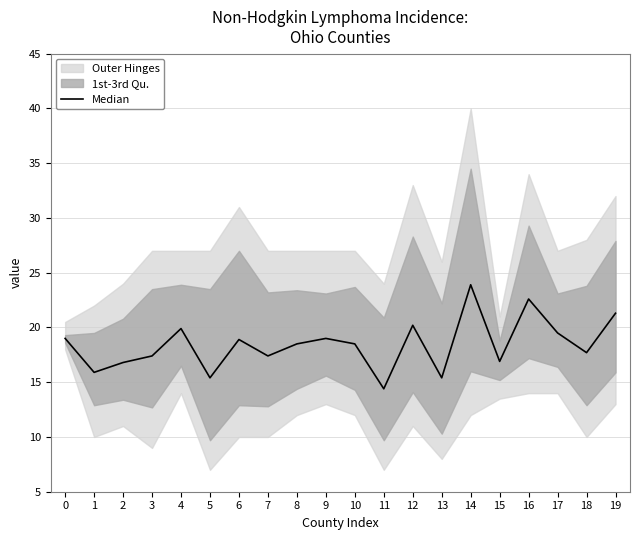

Rank the categories by value from highest to lowest.

14, 16, 19, 12, 4, 17, 0, 9, 6, 8, 10, 18, 3, 7, 15, 2, 1, 5, 13, 11